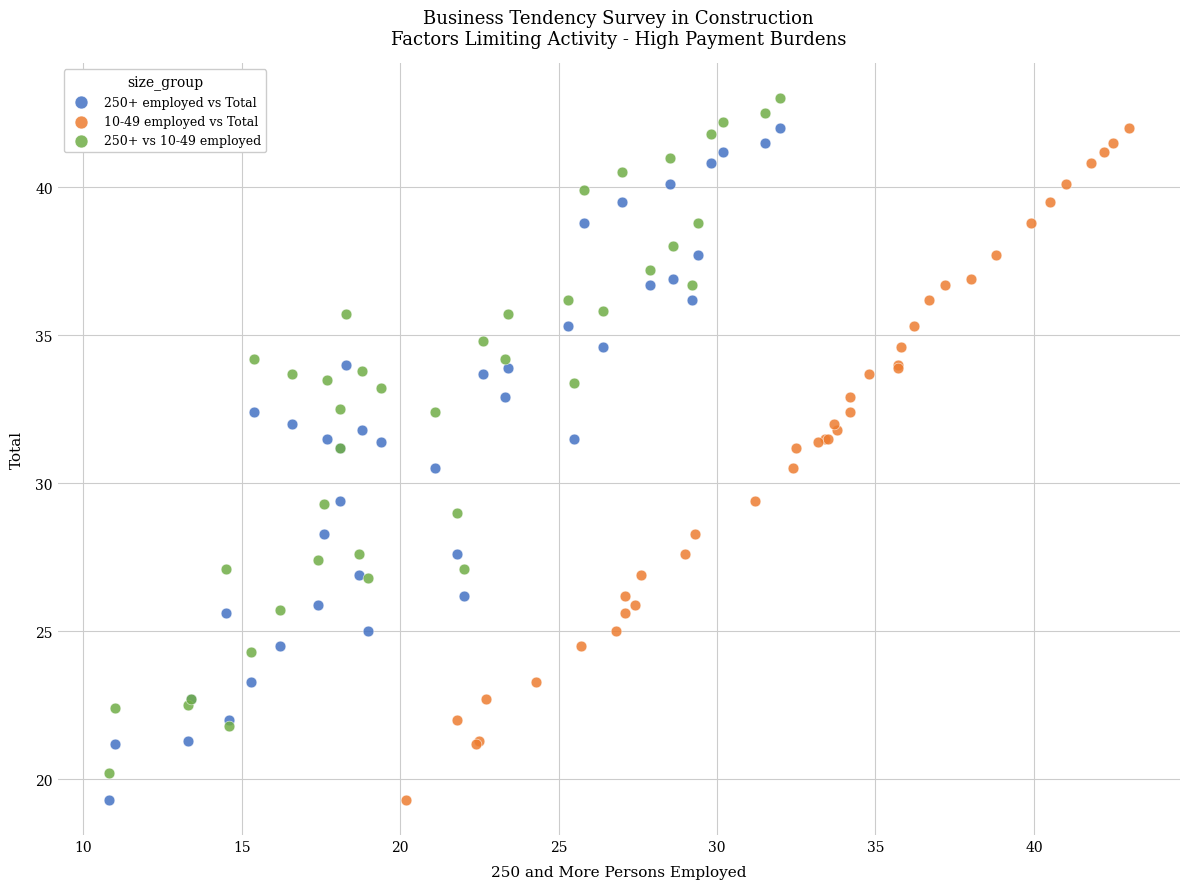

Which series has the largest Y range (max minus min)?

250+ vs 10-49 employed